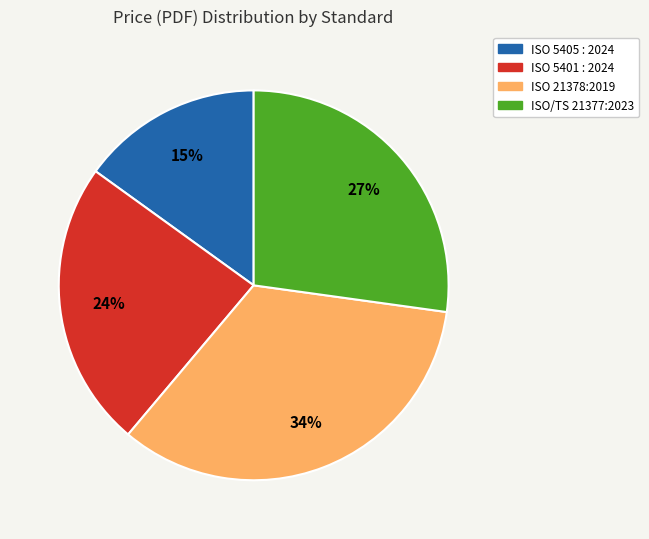

True or false: ISO 5401 : 2024 accounts for 24% of the total.

True